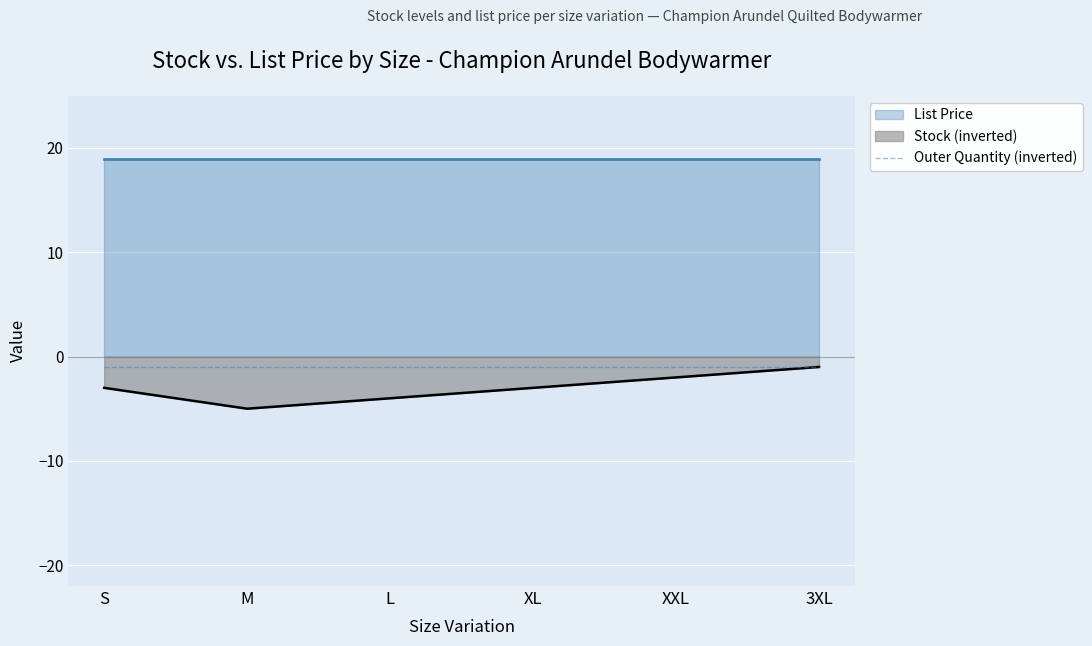

Between XXL and 3XL, which is larger?

XXL